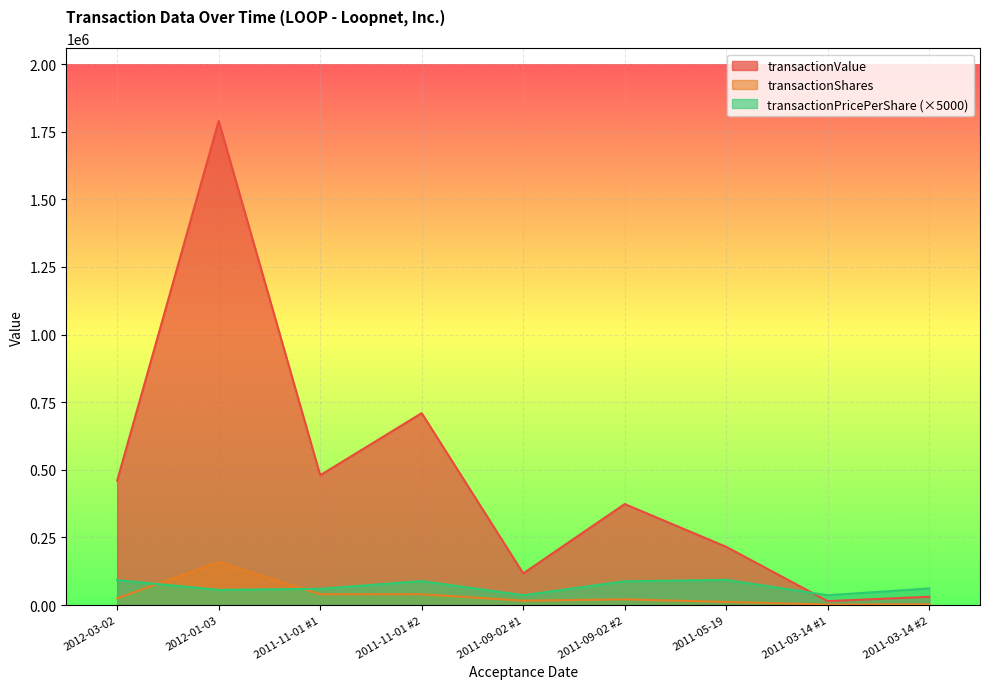

List the series in order of their peak value, highest first.

transactionValue, transactionShares, transactionPricePerShare (×5000)